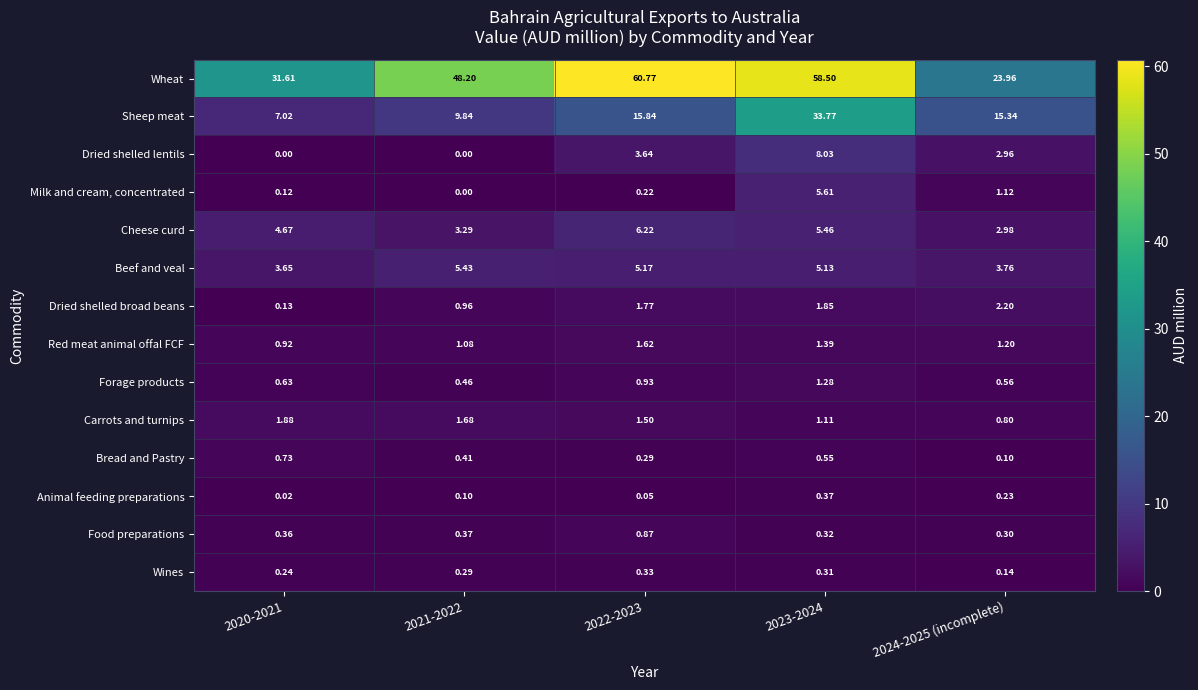

Rank the series by their maximum value, from lowest to highest.

Wines, Animal feeding preparations, Bread and Pastry, Food preparations, Forage products, Red meat animal offal FCF, Carrots and turnips, Dried shelled broad beans, Beef and veal, Milk and cream, concentrated, Cheese curd, Dried shelled lentils, Sheep meat, Wheat